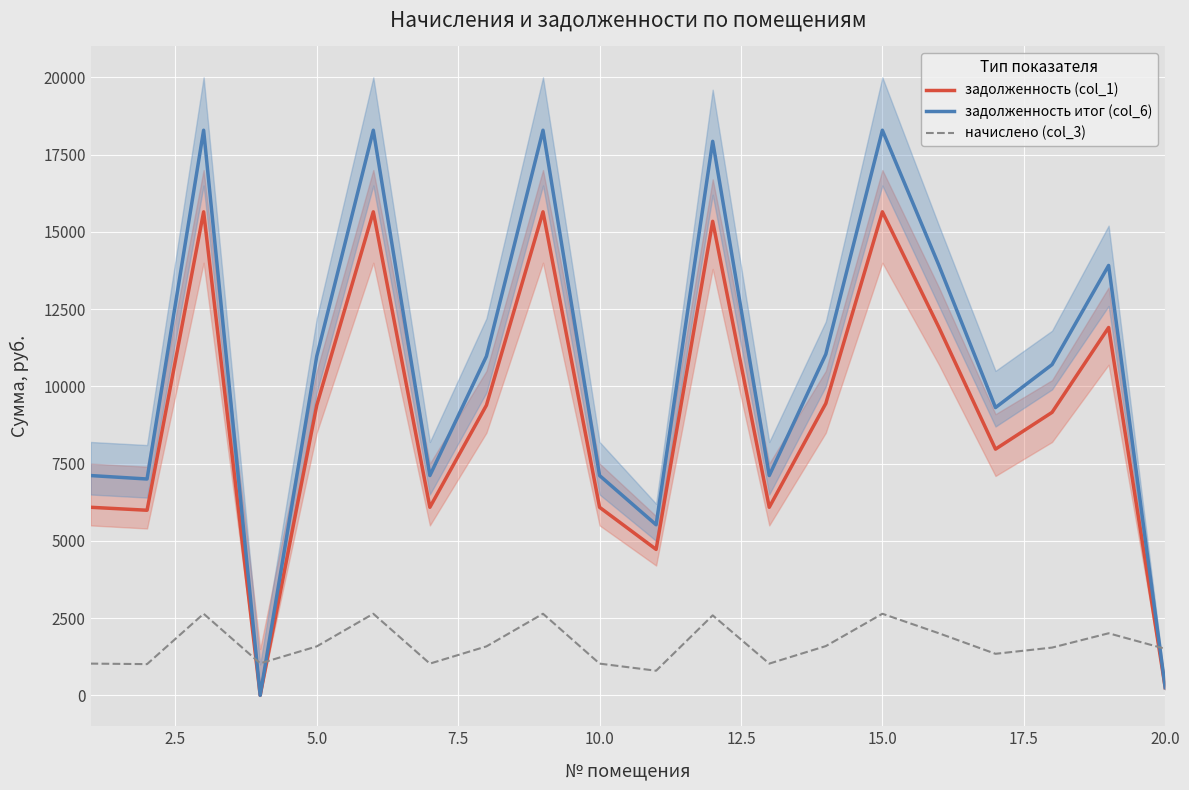

True or false: начислено (col_3) and задолженность (col_1) cross at least once.

True